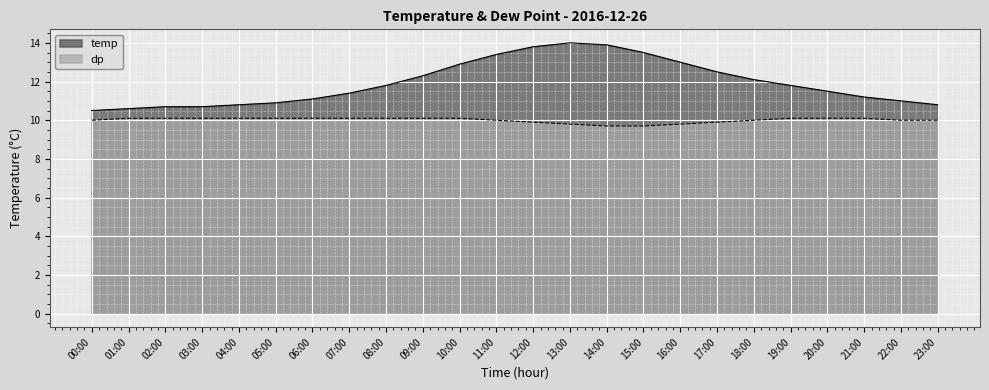

What is the sum of all temp values?

286.2